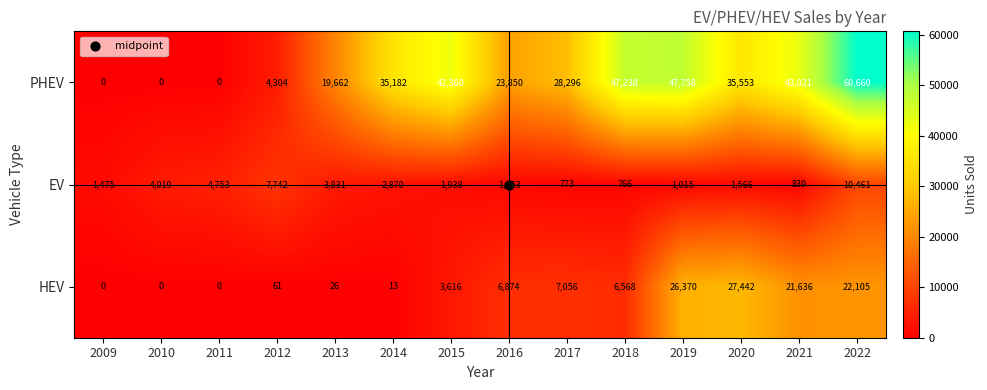

At which label is PHEV closest to 30330?

2017